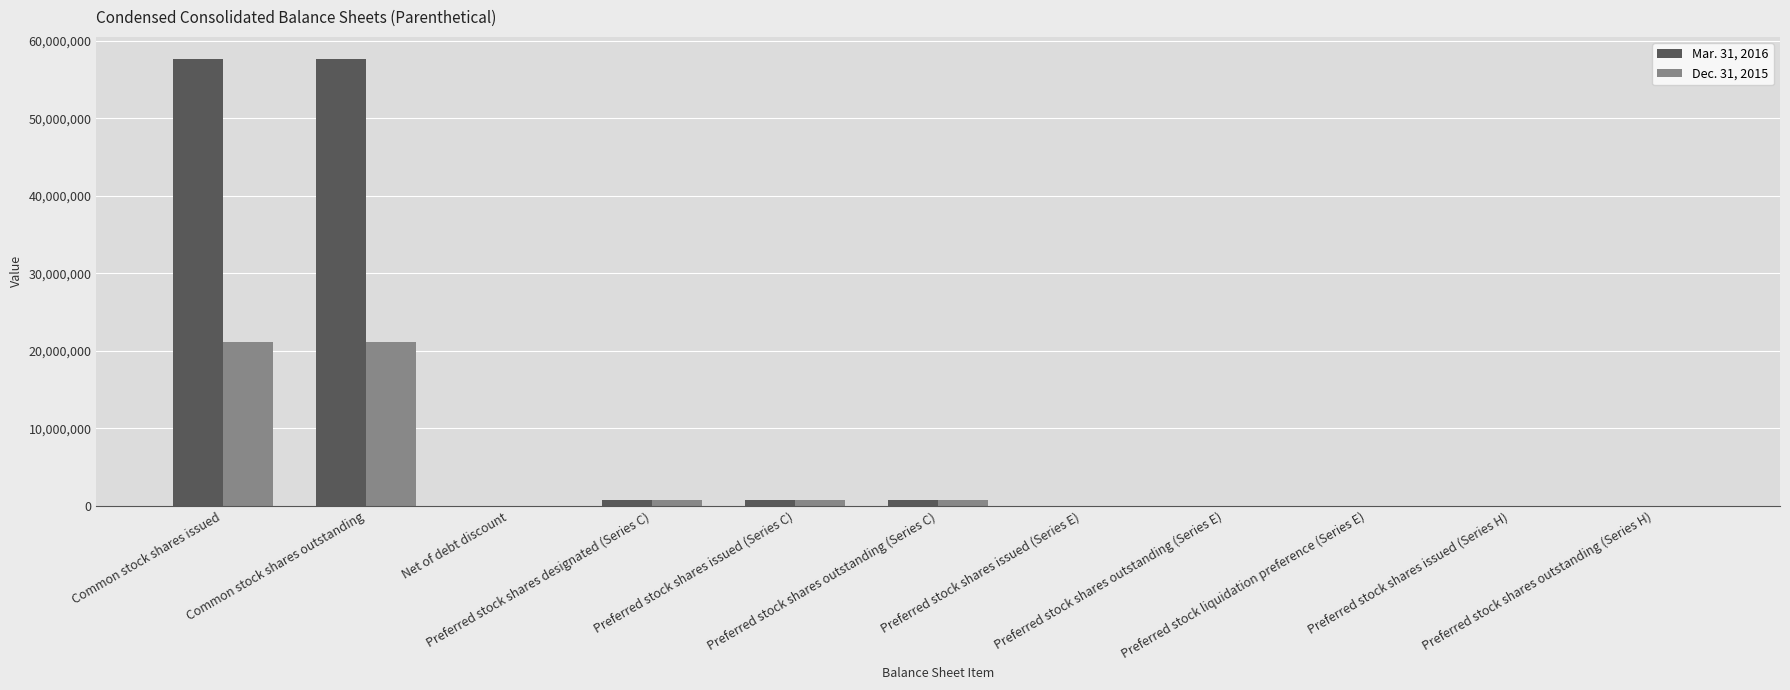

What is the greatest value displayed?

57640958